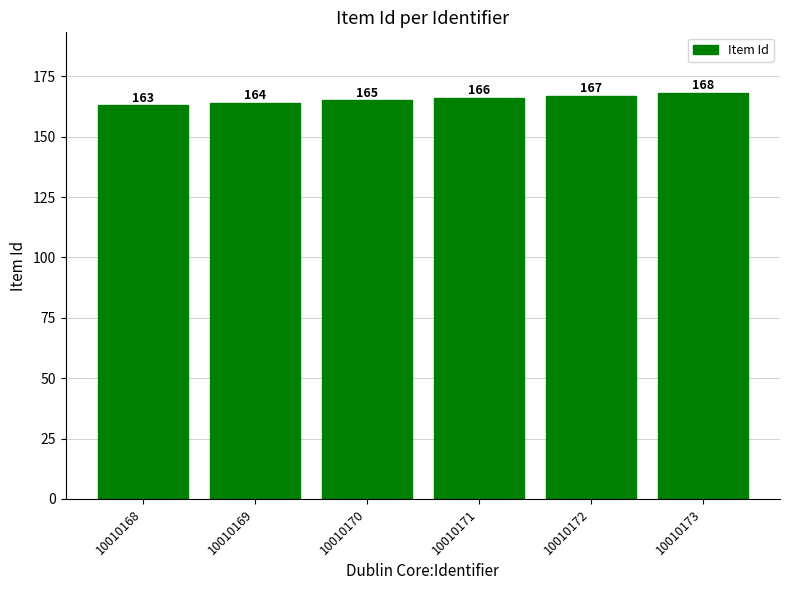

List the labels in order of value, largest first.

10010173, 10010172, 10010171, 10010170, 10010169, 10010168